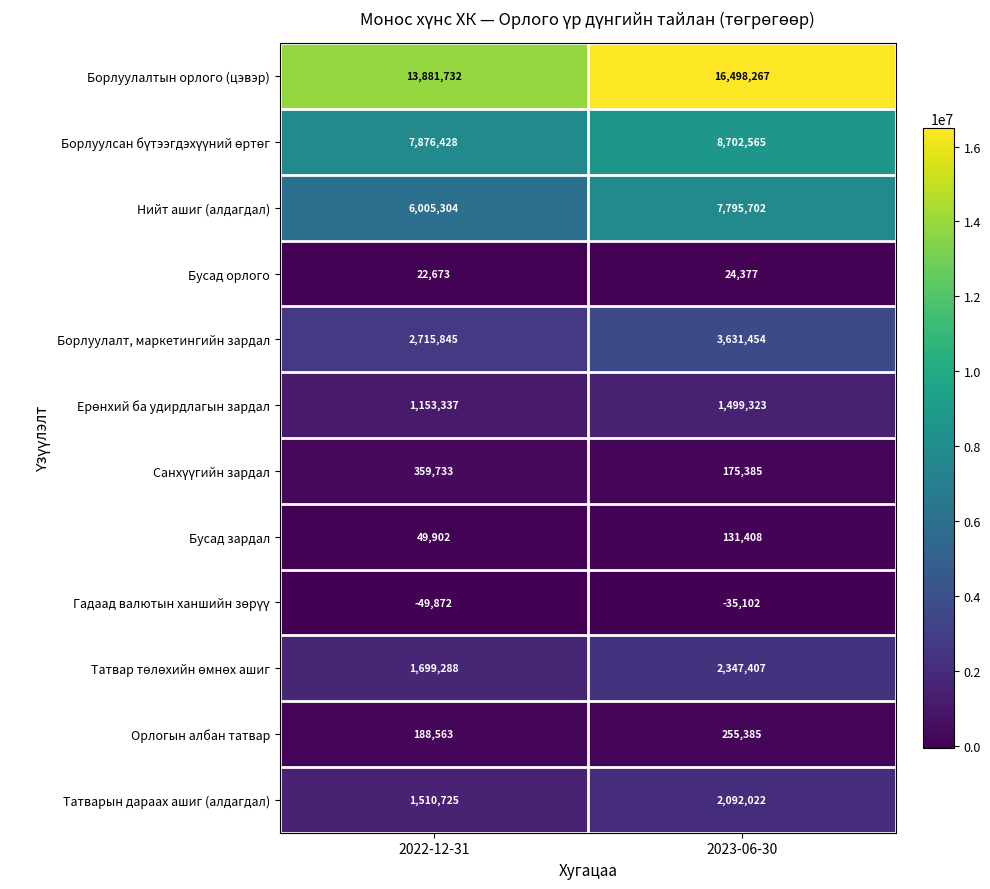

What is the approximate value of Нийт ашиг (алдагдал) at 2023-06-30, to the nearest 50?

7795700